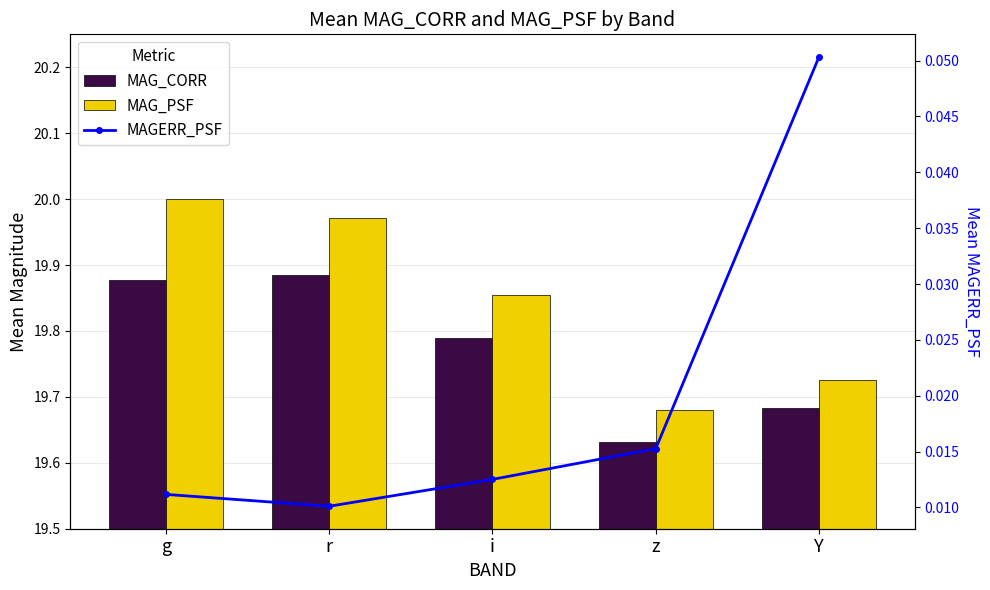

Does the chart contain stacked bars?

No